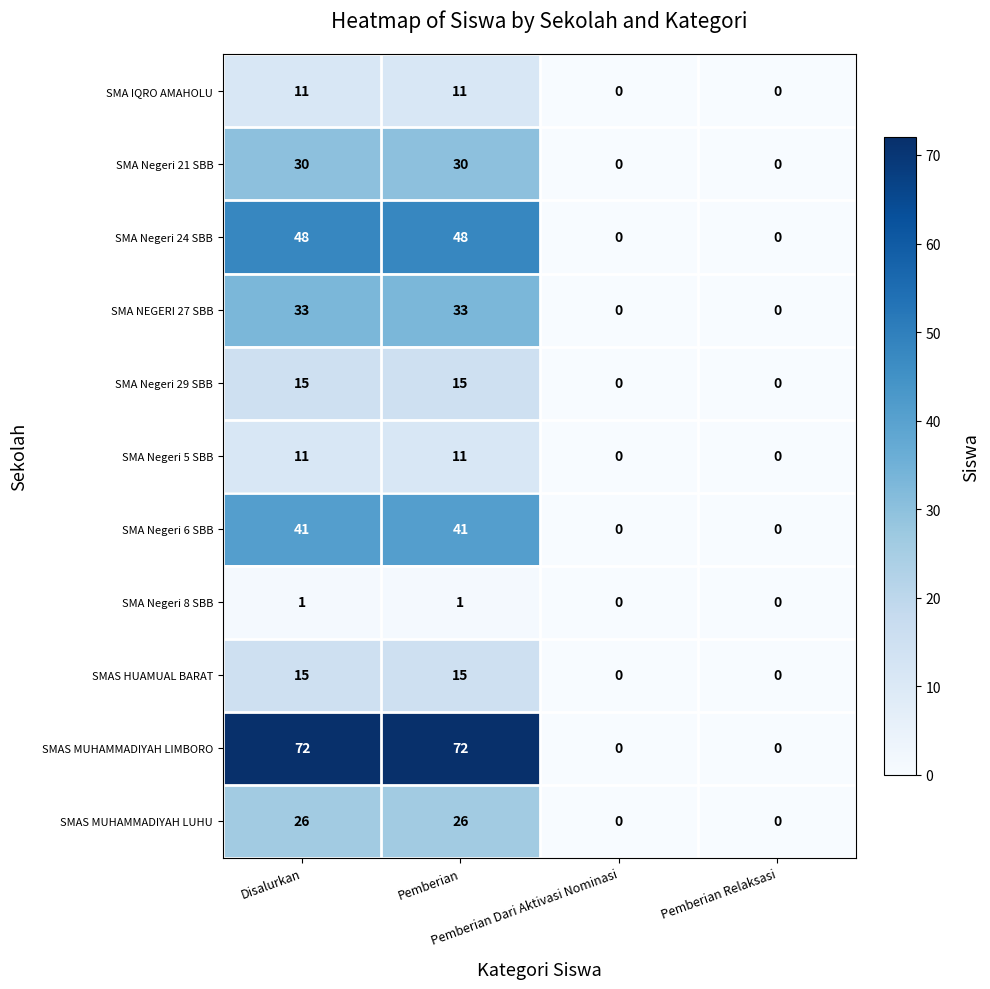

What is the difference between the maximum and minimum values in the SMA IQRO AMAHOLU series?

11